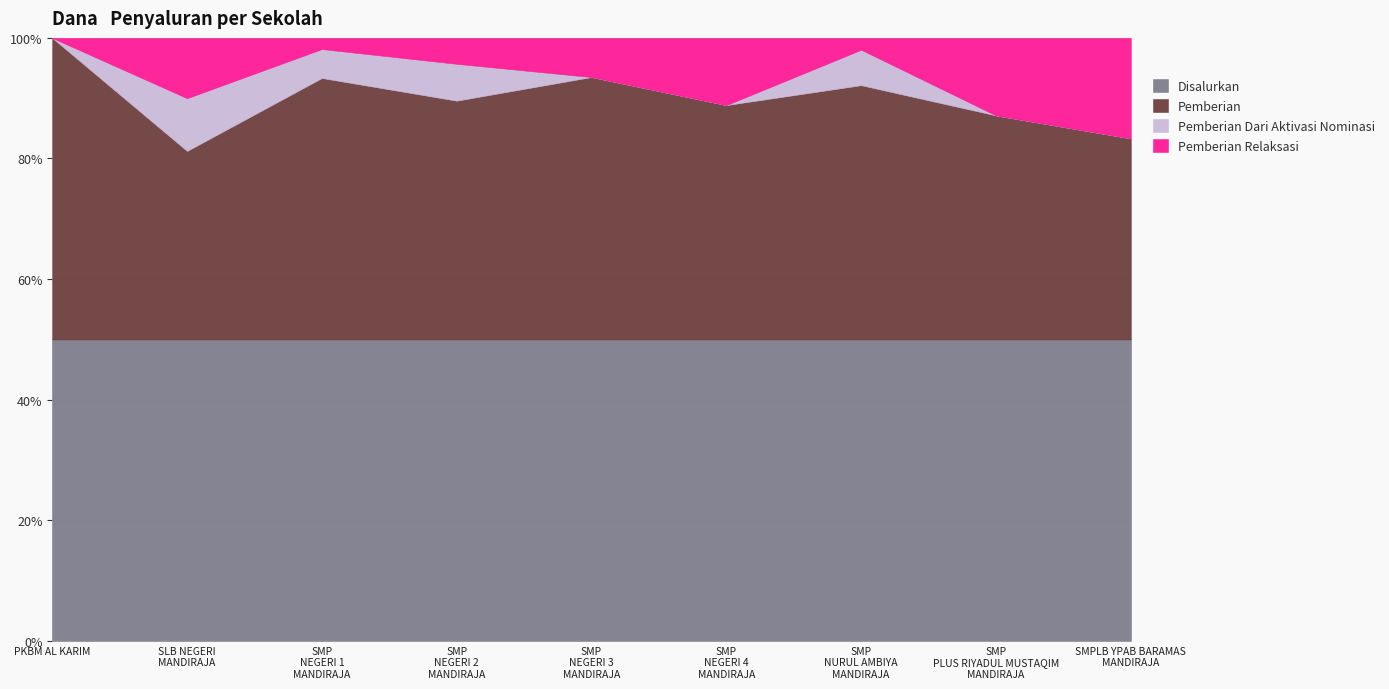

What are all the series names shown in the legend?

Disalurkan, Pemberian, Pemberian Dari Aktivasi Nominasi, Pemberian Relaksasi